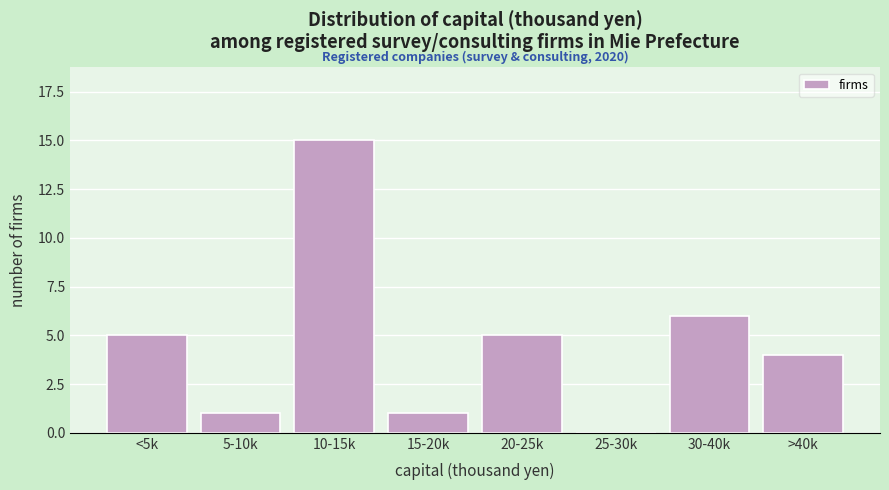

Reading right to left, list all the values displayed in this chart.

>40k=4	30-40k=6	25-30k=0	20-25k=5	15-20k=1	10-15k=15	5-10k=1	<5k=5